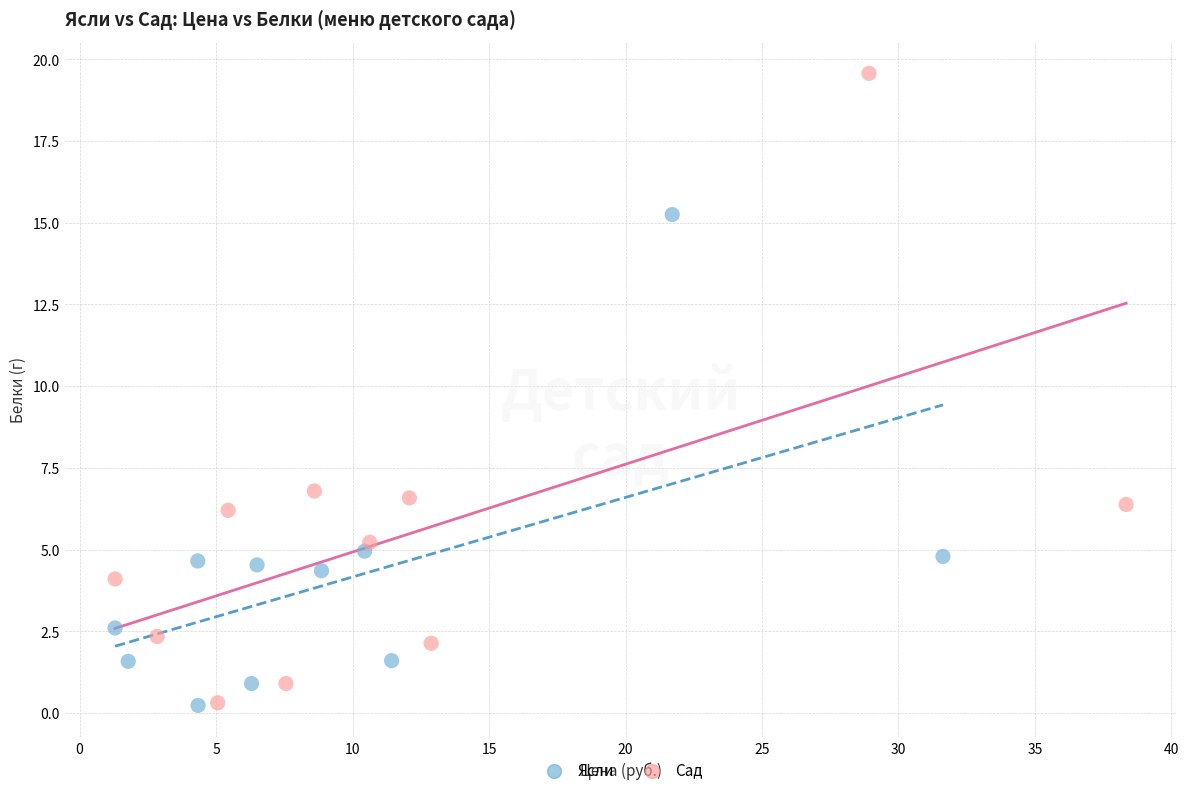

What are all the series names shown in the legend?

Ясли, Сад